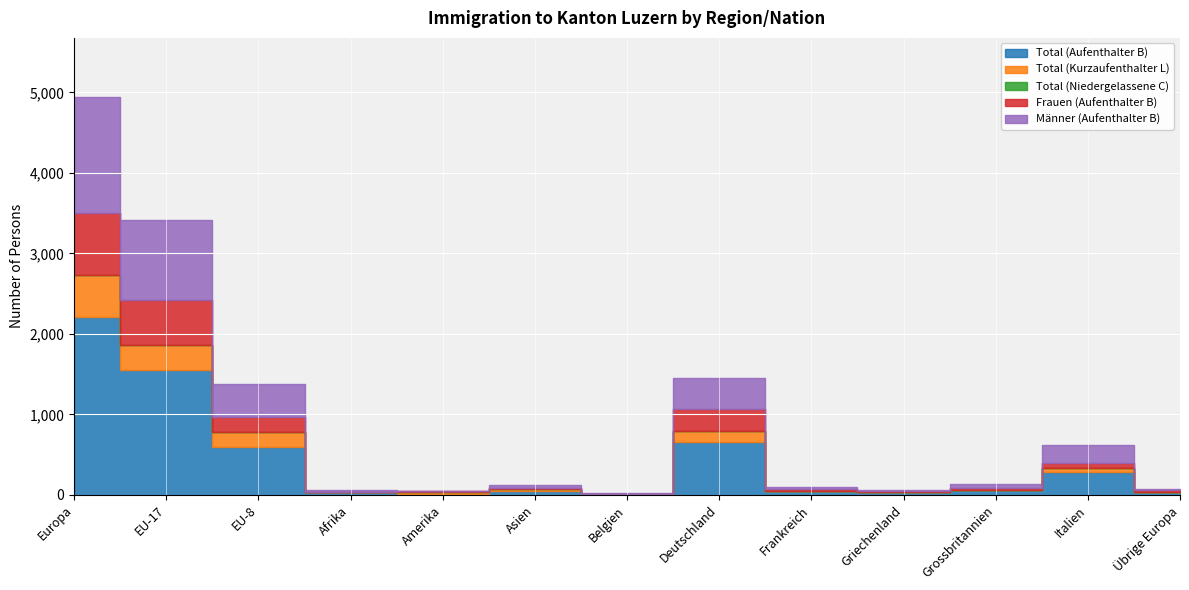

In Total (Niedergelassene C), how many points are higher than both neighbors (excluding endpoints)?

1